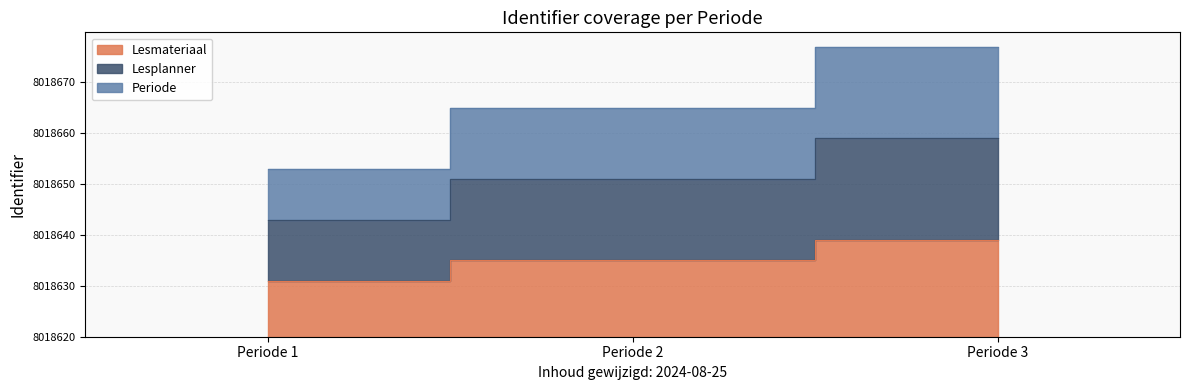

What is the spread (max minus min) of values at Periode 1?

22